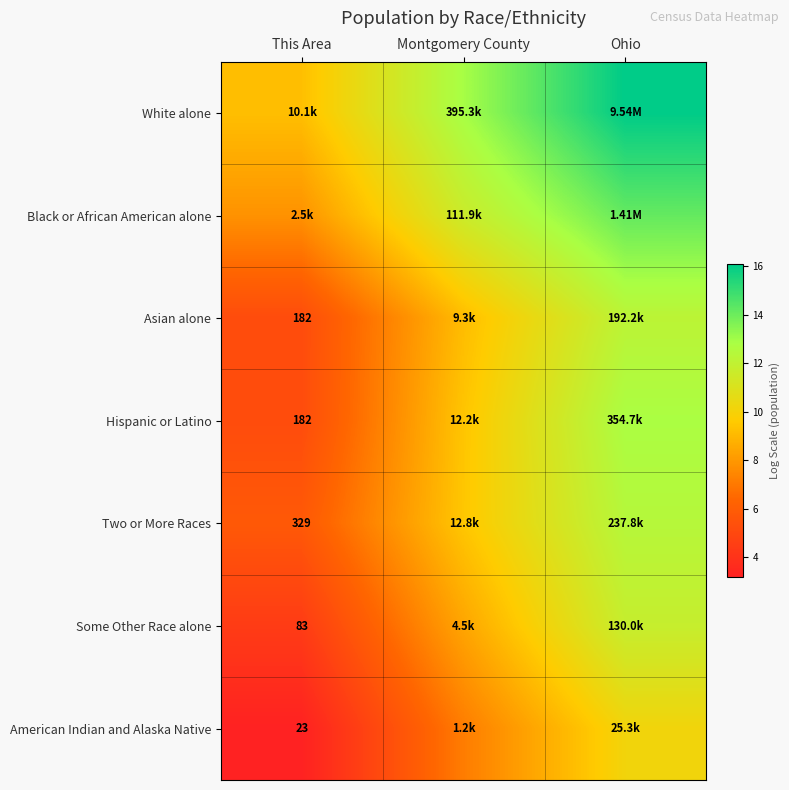

What is the total value across all series at Montgomery County?

68.0